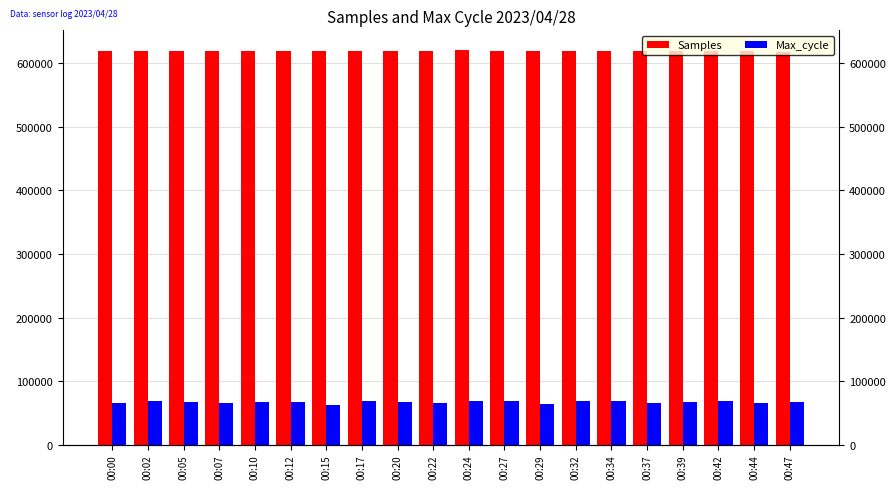

How many data points does each series have?

20